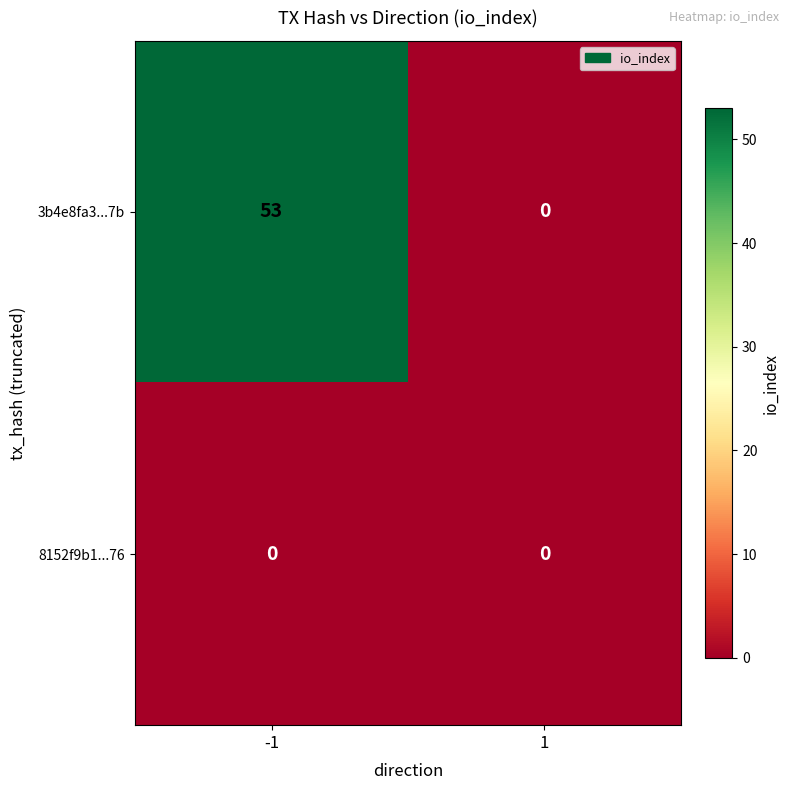

Which series has the widest spread of values?

3b4e8fa3...7b